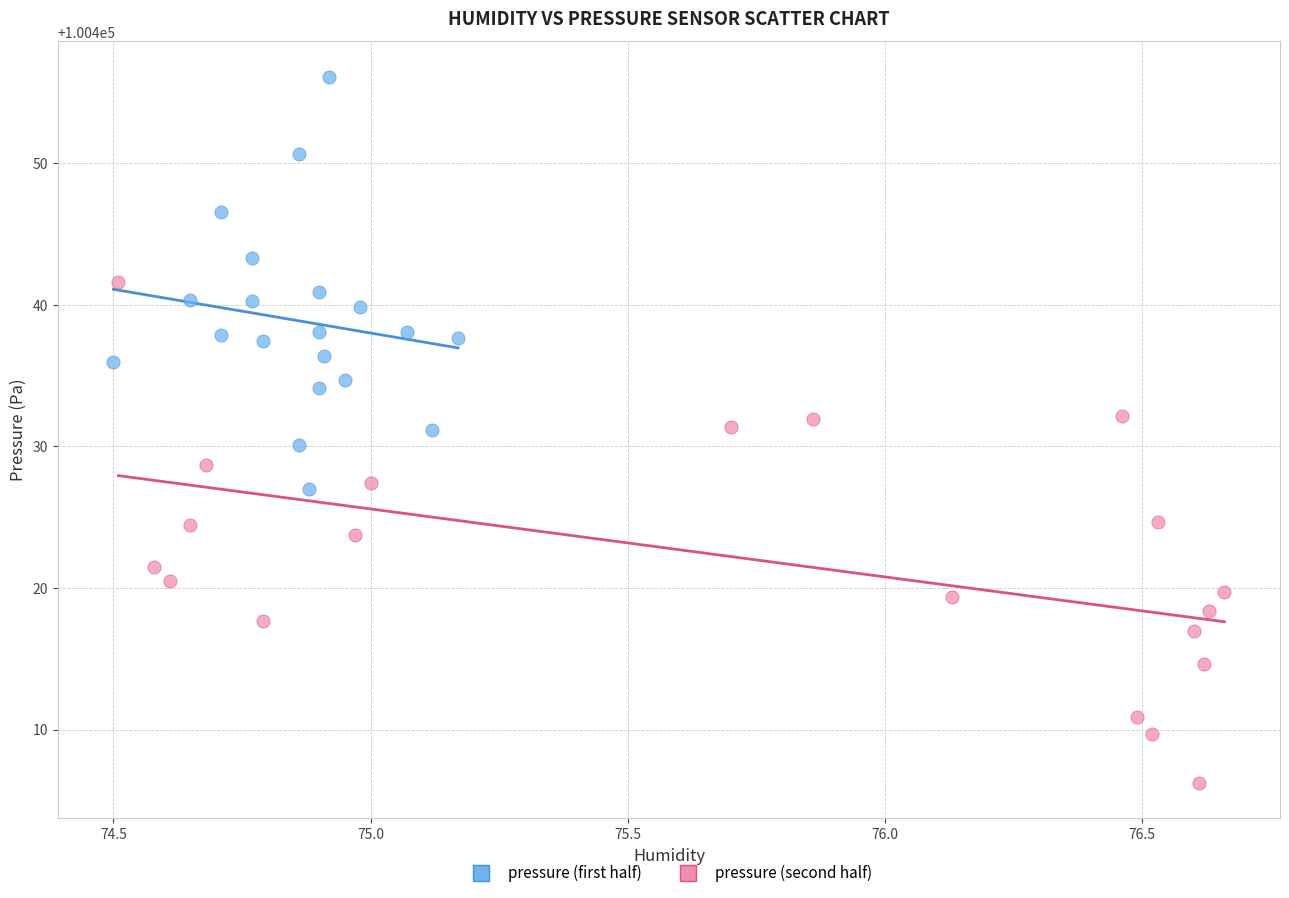

What are all the series names shown in the legend?

pressure (first half), pressure (second half)